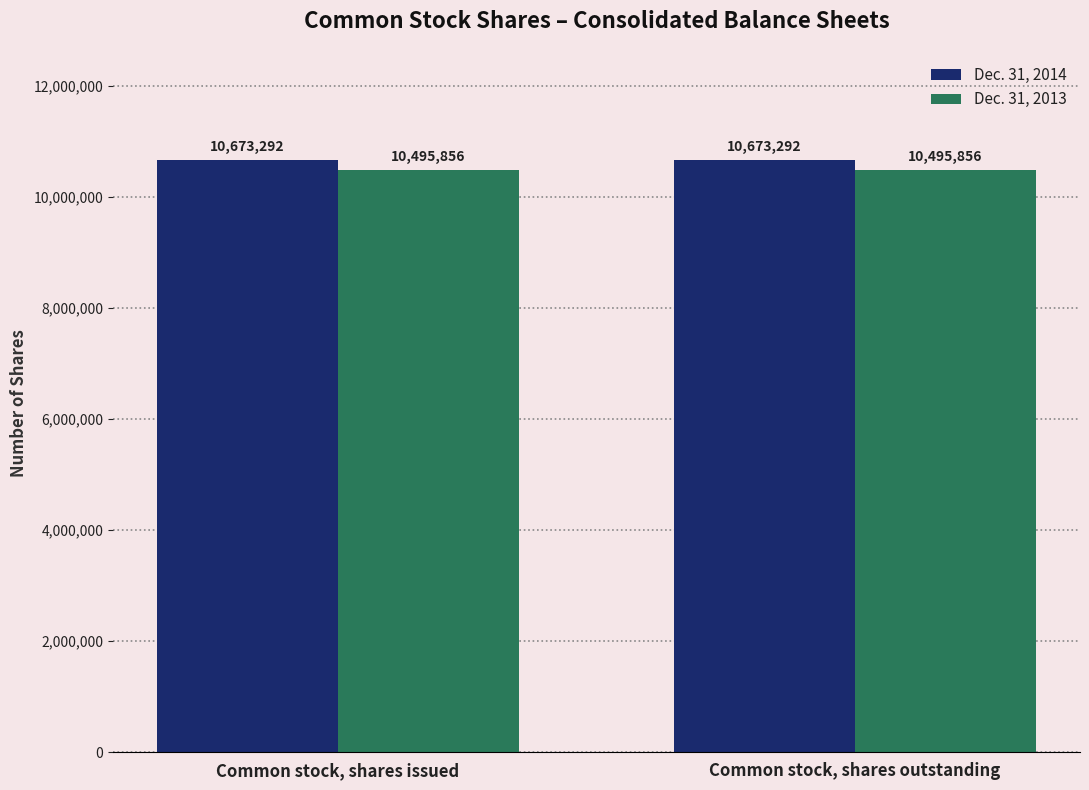

What is the label of the 2nd bar from the right?

Common stock, shares issued